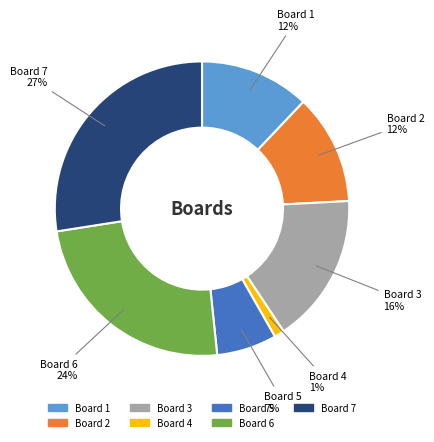

True or false: Board 3 accounts for 16% of the total.

True